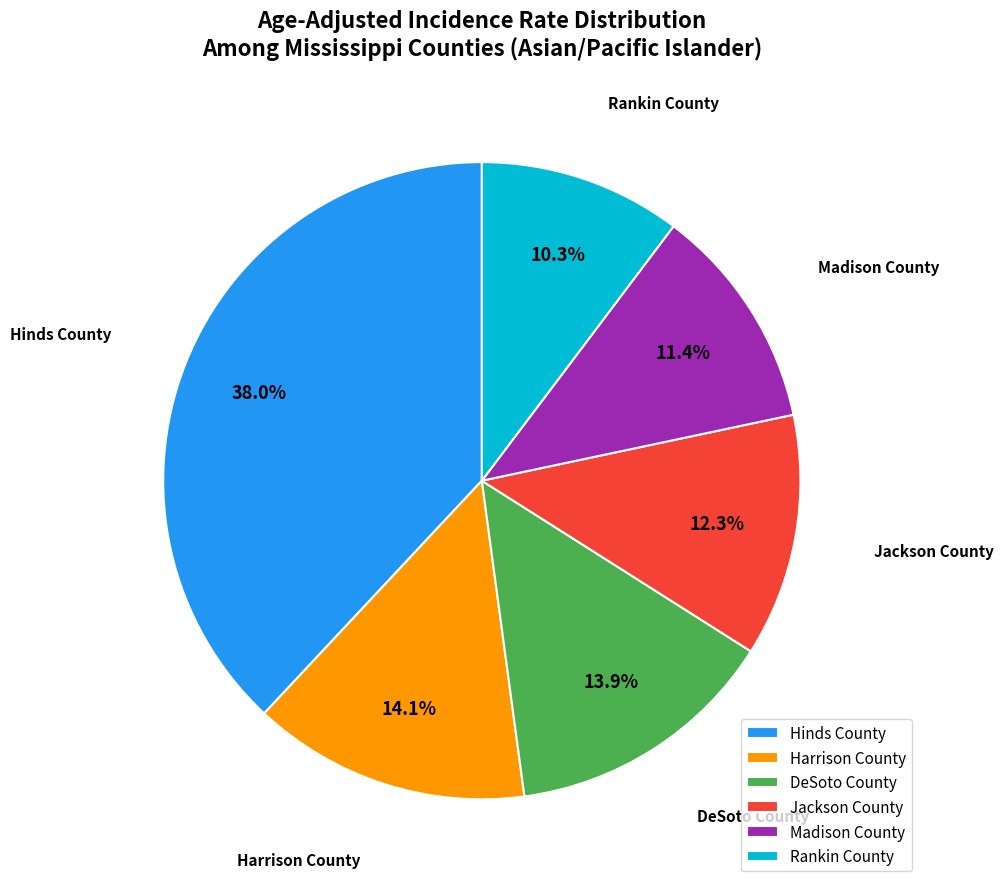

Which slice is the smallest?

Rankin County